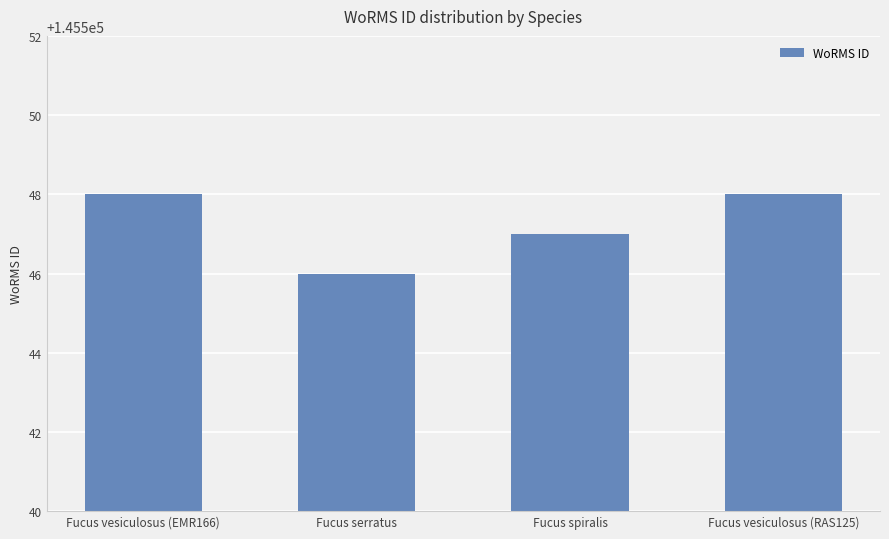

Reading left to right, transcribe all the data shown in this chart.

Fucus vesiculosus (EMR166)=145548	Fucus serratus=145546	Fucus spiralis=145547	Fucus vesiculosus (RAS125)=145548